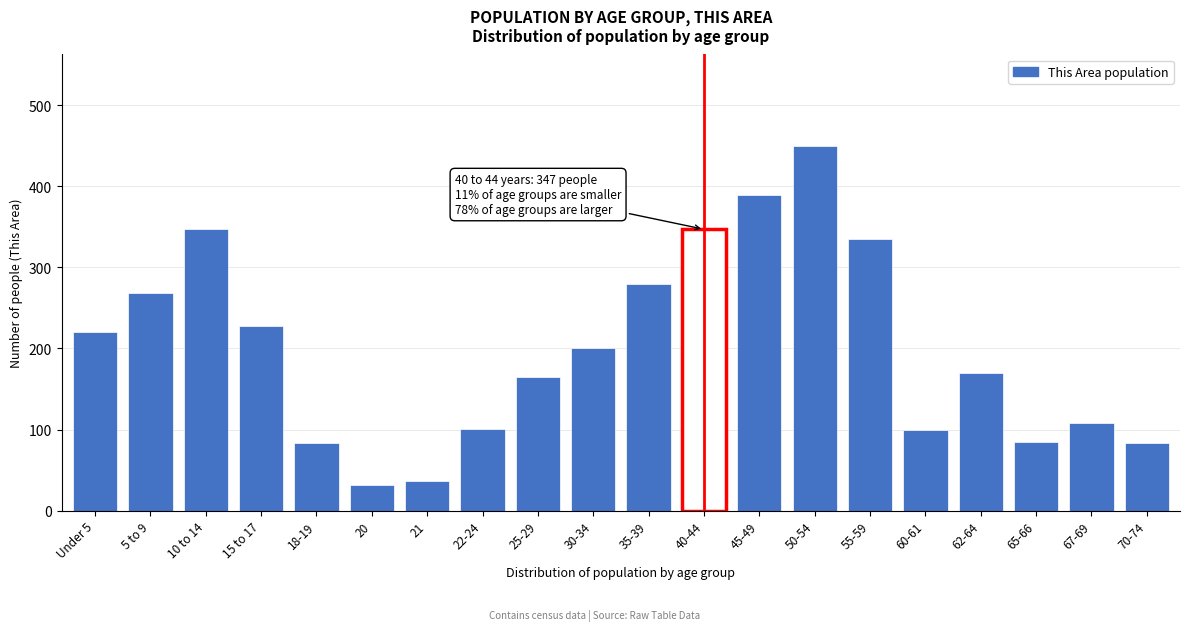

Is it true that the value at 10 to 14 is 347?

True